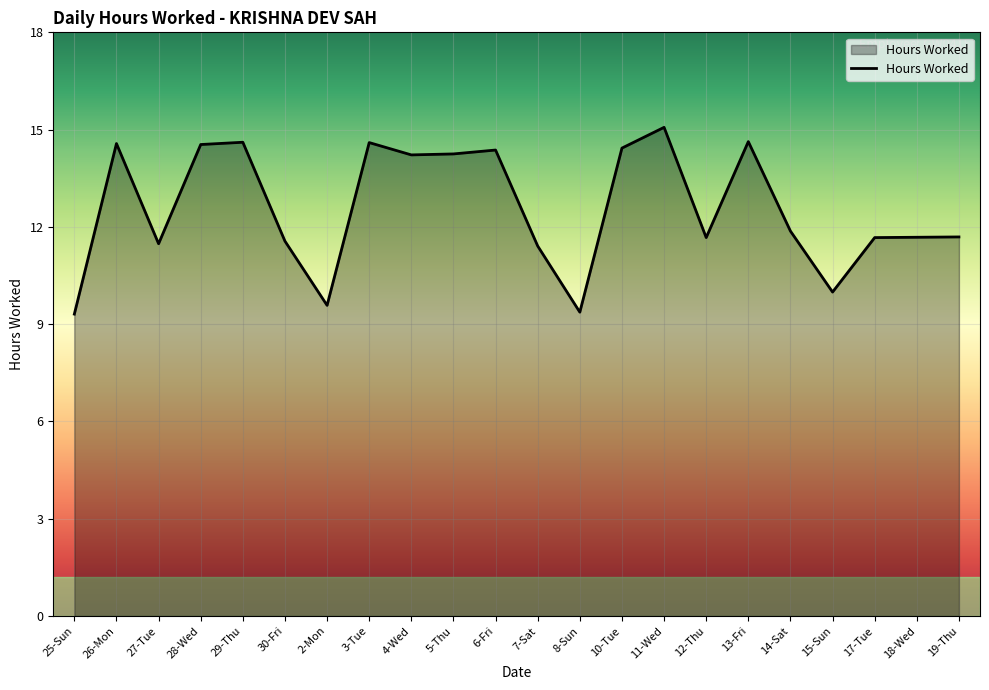

What is the change in value from 28-Wed to 12-Thu?

-2.9